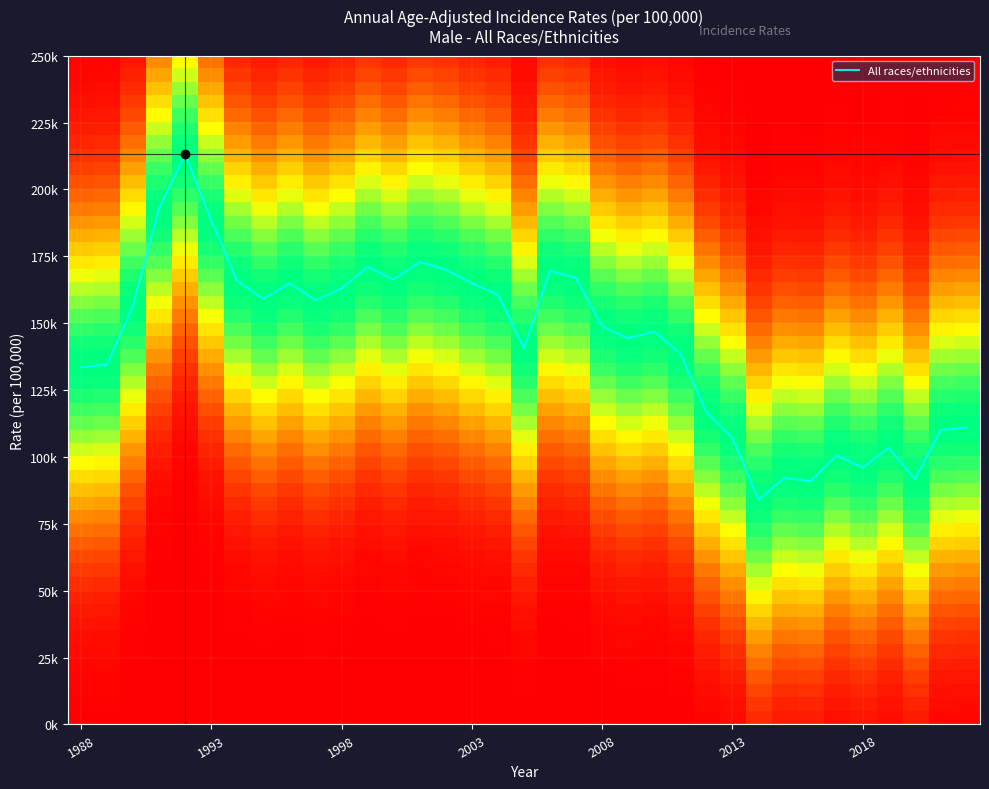

List the labels in order of value, smallest first.

2014, 2016, 2020, 2015, 2018, 2017, 2019, 2013, 2021, 2022, 2012, 1988, 1989, 2011, 2005, 2009, 2010, 2008, 1990, 1997, 1995, 2004, 1998, 2003, 1996, 1994, 2000, 2007, 2006, 2002, 1999, 2001, 1993, 1991, 1992